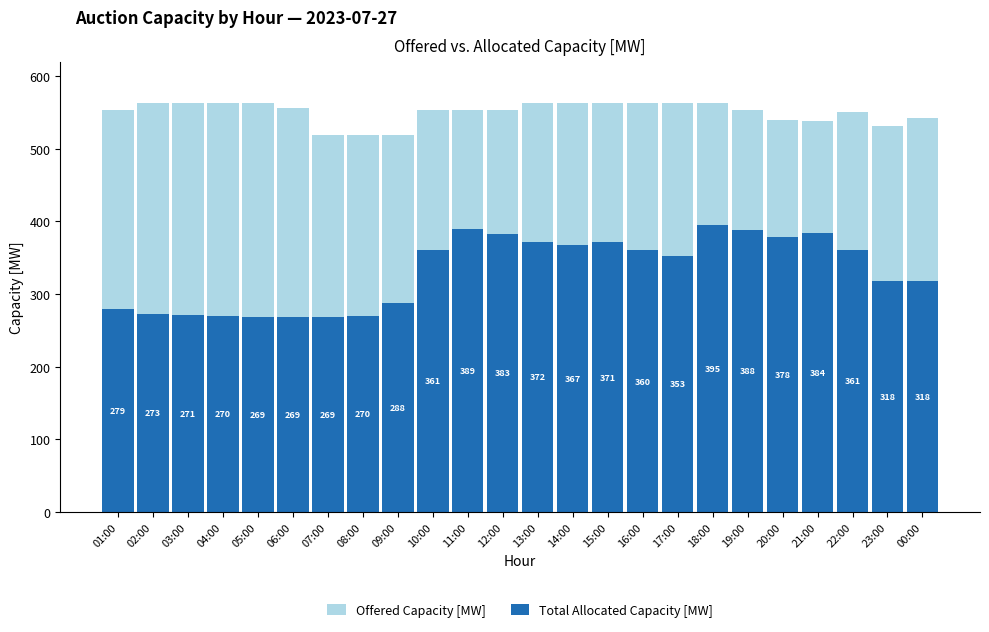

What are all the series names shown in the legend?

Offered Capacity [MW], Total Allocated Capacity [MW]